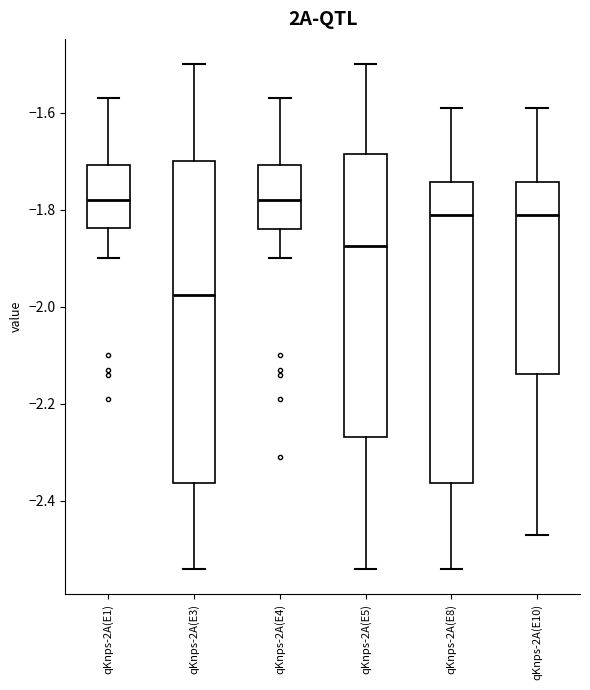

Reading left to right, transcribe this box plot: for each box, give where its median line is, the range the box spans, and where its two whiskers end, as read against the y-axis. The values are not printed on the chart, so give them approximately, as read against the axis.

qKnps-2A(E1): median -1.78, box -1.84 to -1.70, whiskers -1.90 to -1.56
qKnps-2A(E3): median -1.98, box -2.36 to -1.70, whiskers -2.54 to -1.50
qKnps-2A(E4): median -1.78, box -1.84 to -1.70, whiskers -1.90 to -1.56
qKnps-2A(E5): median -1.88, box -2.26 to -1.68, whiskers -2.54 to -1.50
qKnps-2A(E8): median -1.80, box -2.36 to -1.74, whiskers -2.54 to -1.58
qKnps-2A(E10): median -1.80, box -2.14 to -1.74, whiskers -2.46 to -1.58